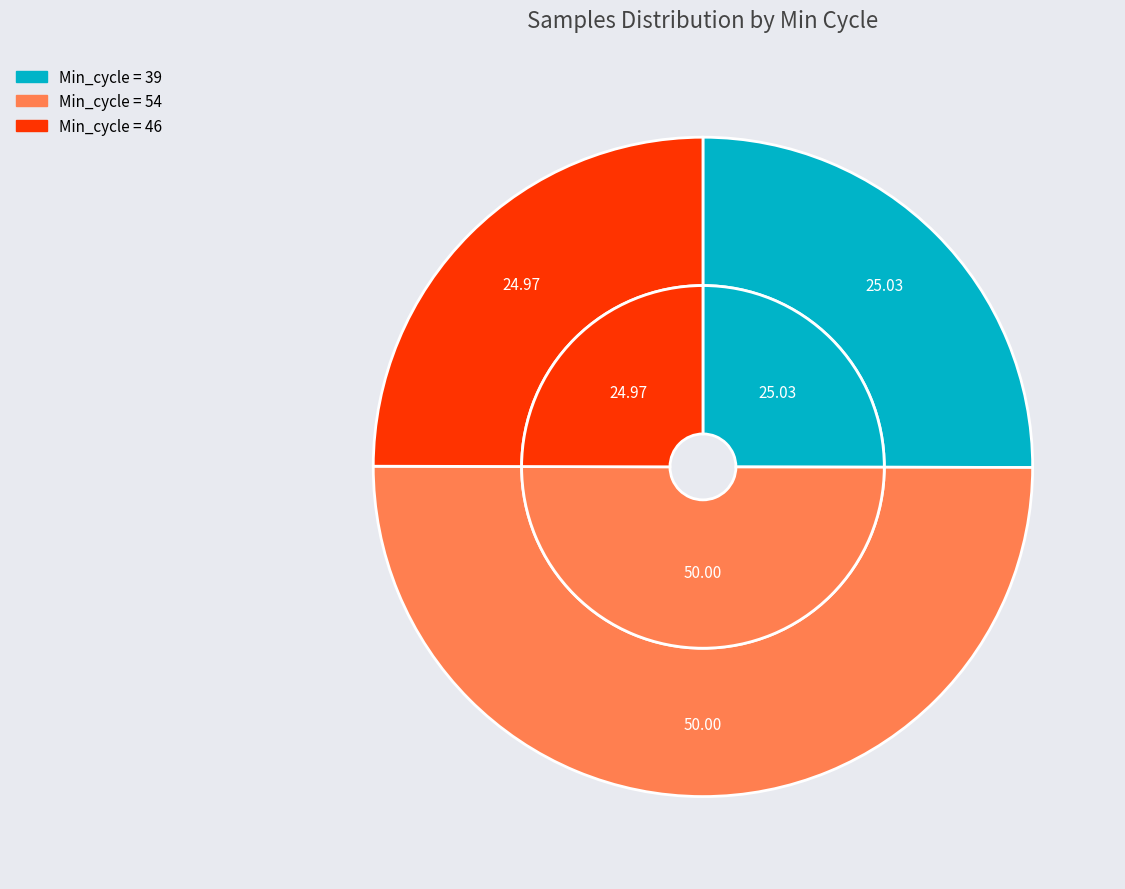

Is it true that 39 is 1% of the pie?

False